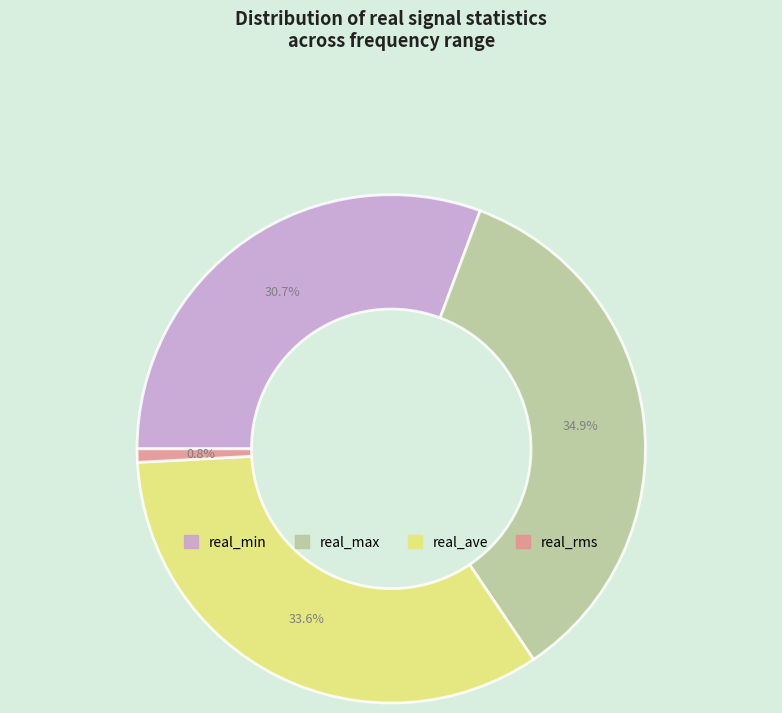

Does real_min account for over 50% of the chart?

No